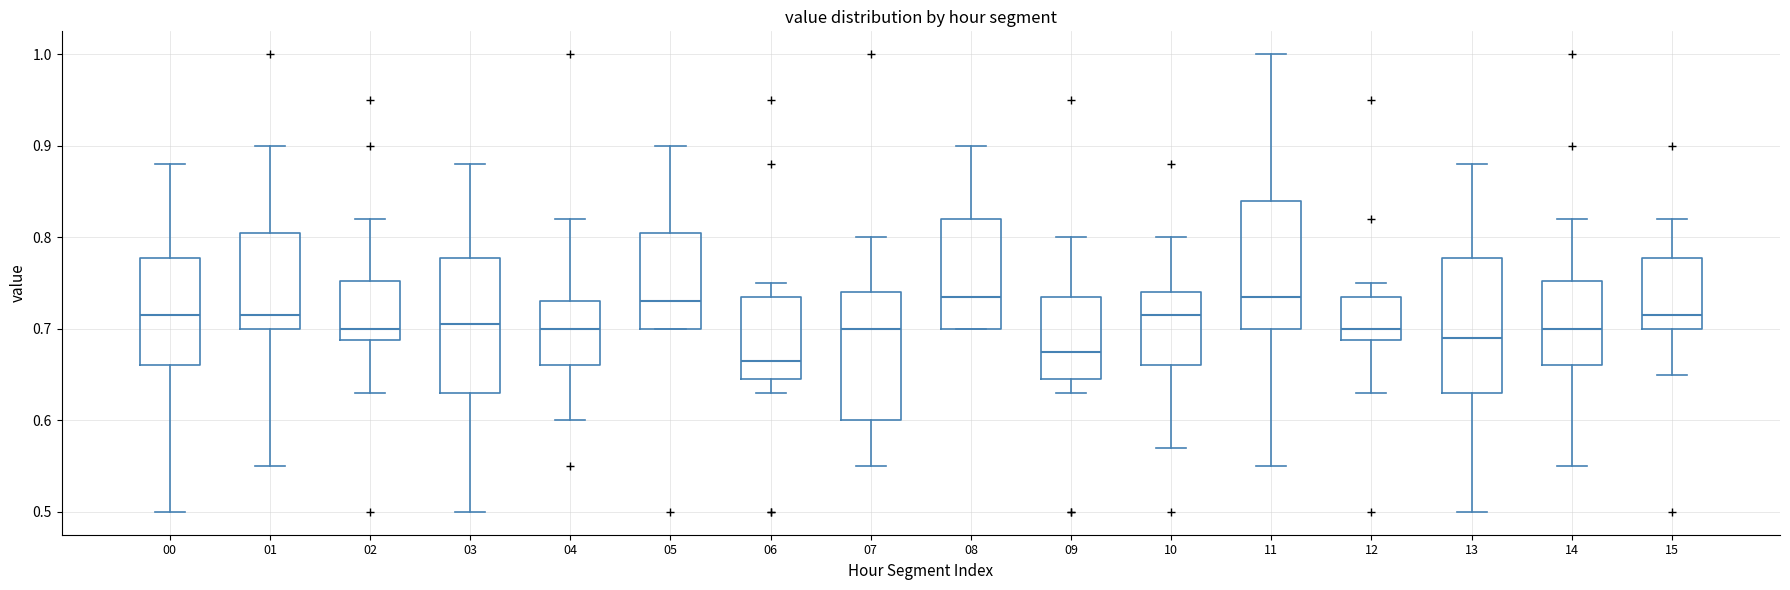

Reading left to right, transcribe this box plot: for each box, give where its median line is, the range the box spans, and where its two whiskers end, as read against the y-axis. The values are not printed on the chart, so give them approximately, as read against the axis.

00: median 0.72, box 0.66 to 0.78, whiskers 0.50 to 0.88
01: median 0.72, box 0.70 to 0.81, whiskers 0.55 to 0.90
02: median 0.70, box 0.69 to 0.75, whiskers 0.63 to 0.82
03: median 0.71, box 0.63 to 0.78, whiskers 0.50 to 0.88
04: median 0.70, box 0.66 to 0.73, whiskers 0.60 to 0.82
05: median 0.73, box 0.70 to 0.81, whiskers 0.70 to 0.90
06: median 0.67, box 0.65 to 0.74, whiskers 0.63 to 0.75
07: median 0.70, box 0.60 to 0.74, whiskers 0.55 to 0.80
08: median 0.74, box 0.70 to 0.82, whiskers 0.70 to 0.90
09: median 0.68, box 0.65 to 0.74, whiskers 0.63 to 0.80
10: median 0.72, box 0.66 to 0.74, whiskers 0.57 to 0.80
11: median 0.74, box 0.70 to 0.84, whiskers 0.55 to 1.00
12: median 0.70, box 0.69 to 0.74, whiskers 0.63 to 0.75
13: median 0.69, box 0.63 to 0.78, whiskers 0.50 to 0.88
14: median 0.70, box 0.66 to 0.75, whiskers 0.55 to 0.82
15: median 0.72, box 0.70 to 0.78, whiskers 0.65 to 0.82